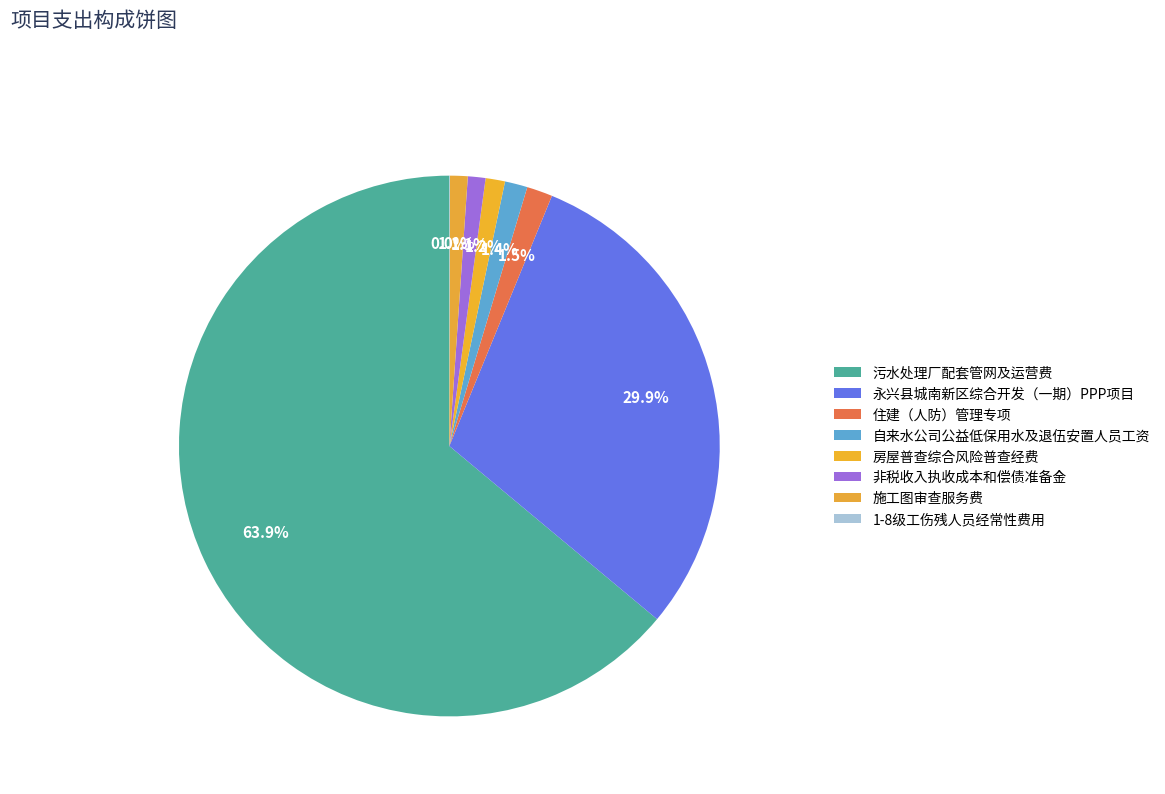

How many slices are in this pie chart?

8